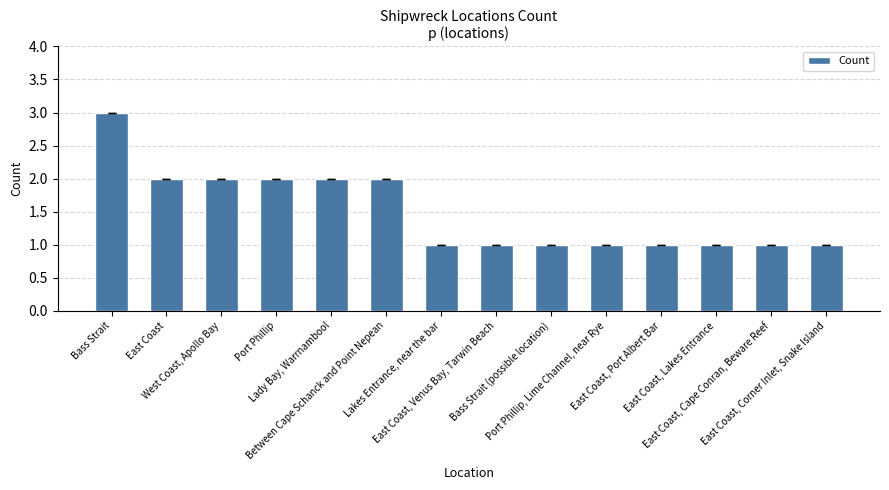

How many series are shown in this chart?

1